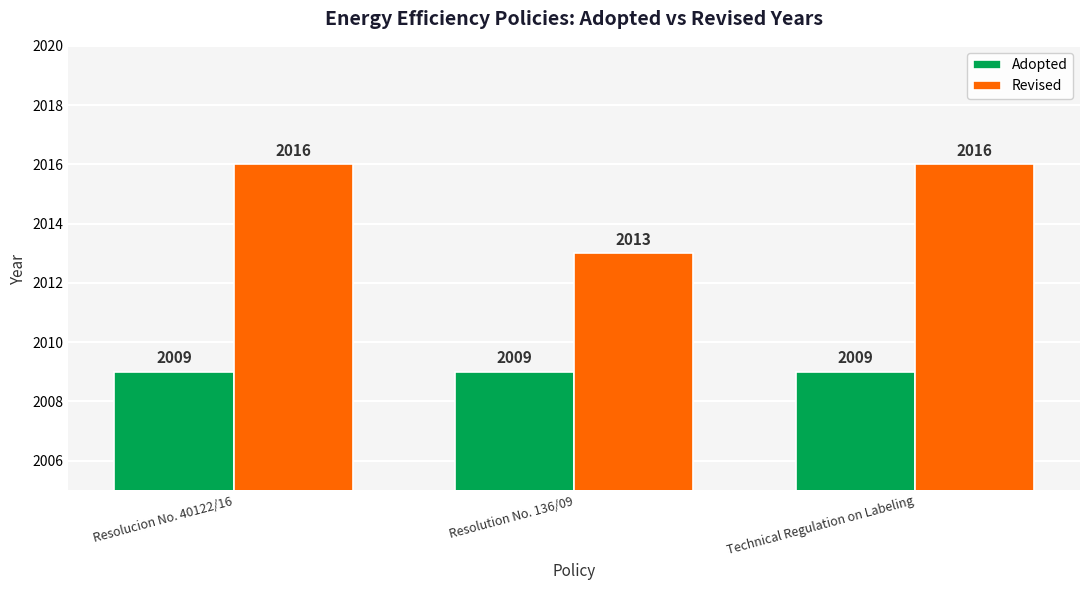

Count the Revised values in the range 2013 to 2016.

3